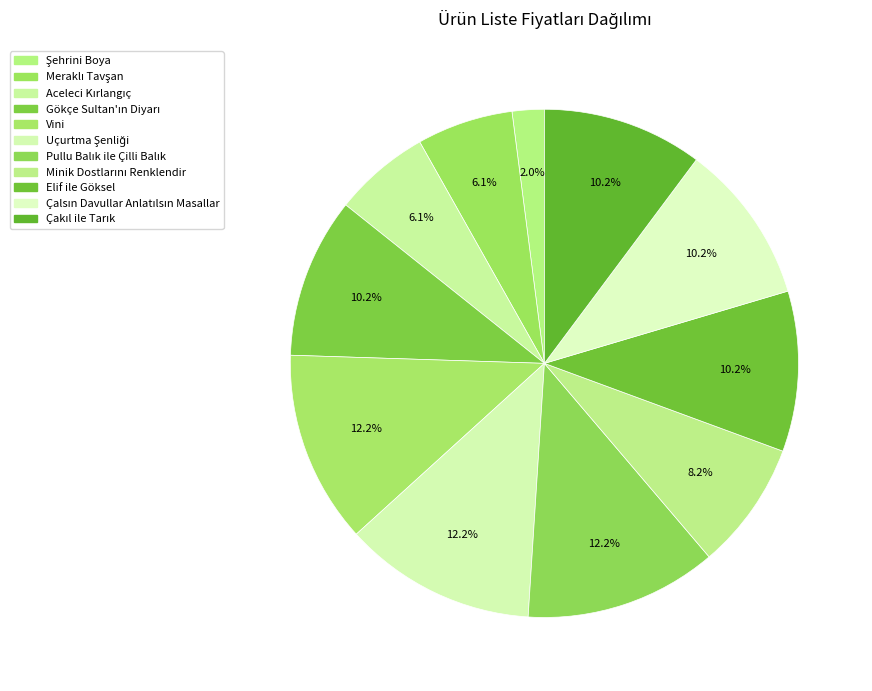

Count the number of slices in the pie.

11